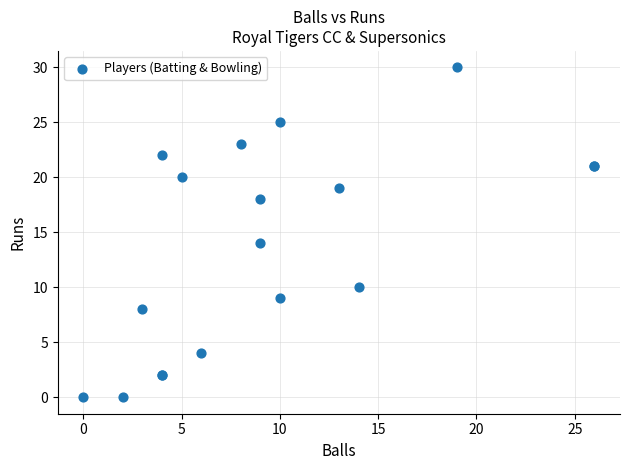

What Y value in the scatter plot is closest to 15?

14